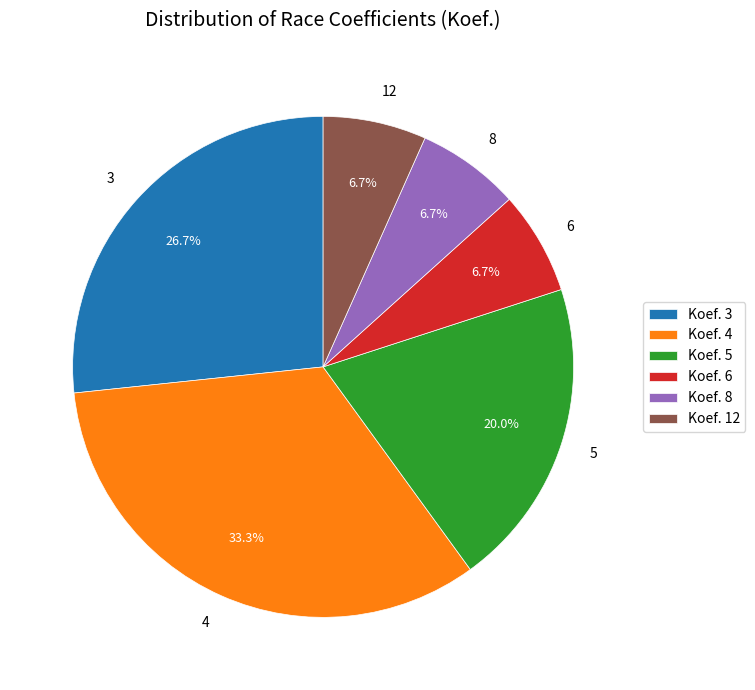

Is there a majority slice in this chart?

No